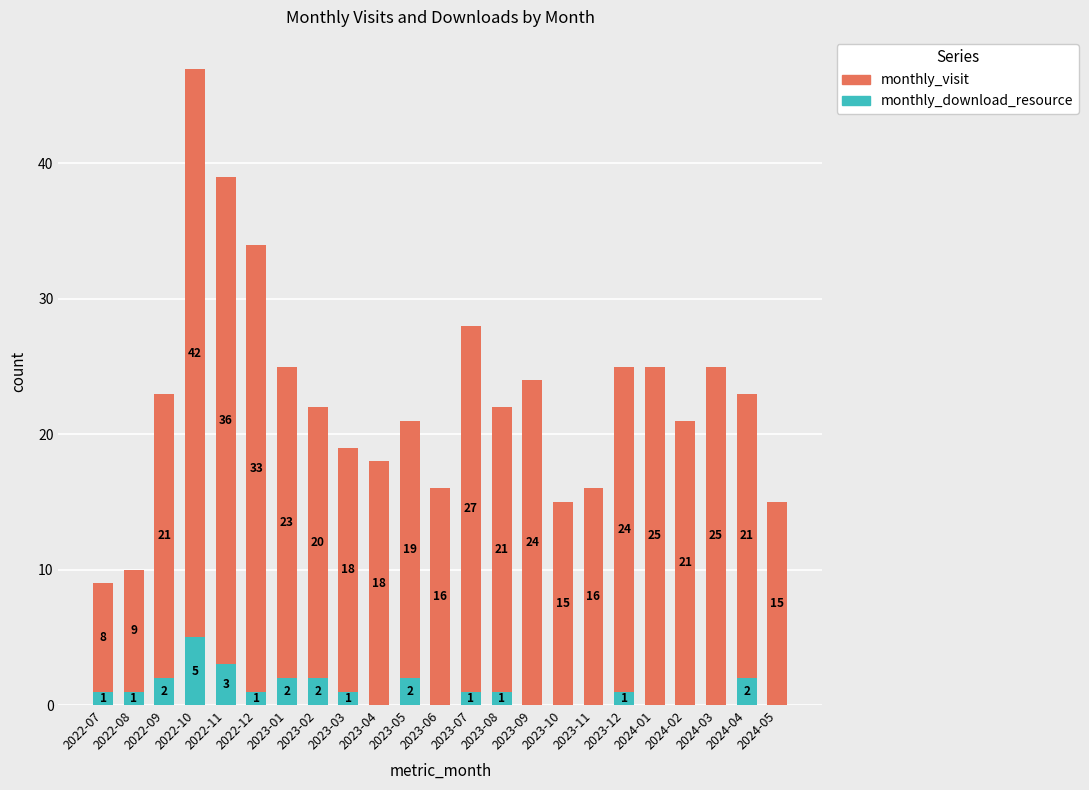

What is the total value across all series at 2022-08?

10